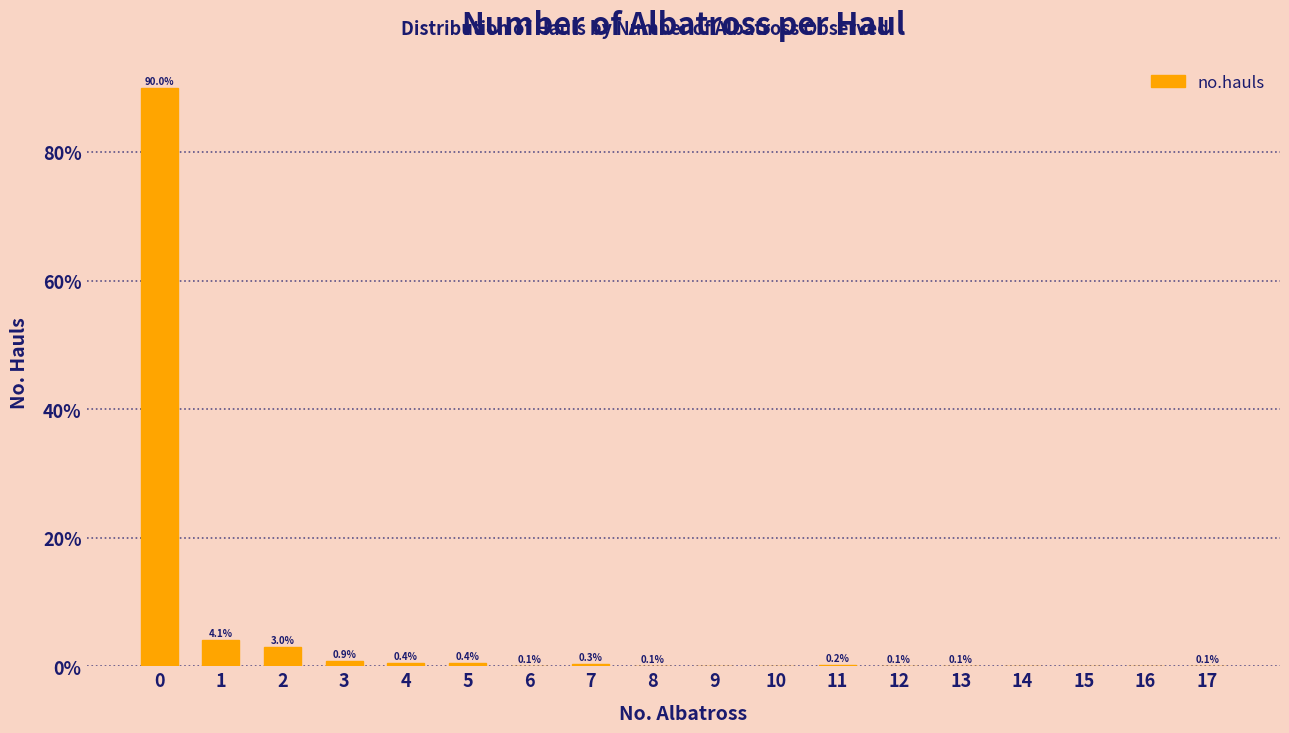

Reading left to right, extract all data points from this chart.

0=90.0	1=4.1	2=3.0	3=0.9	4=0.4	5=0.4	6=0.1	7=0.3	8=0.1	9=0.0	10=0.0	11=0.2	12=0.1	13=0.1	14=0.0	15=0.0	16=0.0	17=0.1